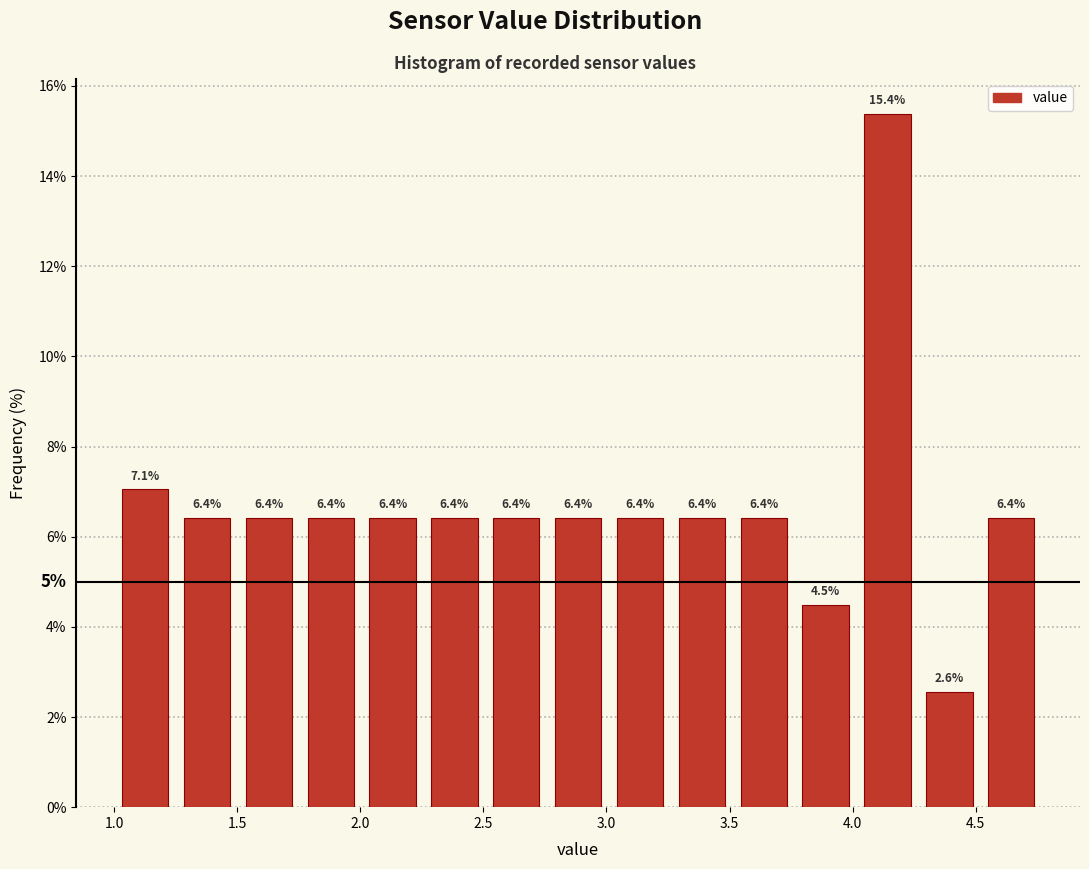

Reading left to right, list every bar in this chart as the range it spans on the x-axis followed by its height. The bar edges are not printed on the chart, so give them approximately, as read against the axis.

1.00 to 1.25: 7.1
1.25 to 1.50: 6.4
1.50 to 1.75: 6.4
1.75 to 2.00: 6.4
2.00 to 2.25: 6.4
2.25 to 2.50: 6.4
2.50 to 2.75: 6.4
2.75 to 3.00: 6.4
3.00 to 3.25: 6.4
3.25 to 3.50: 6.4
3.50 to 3.75: 6.4
3.75 to 4.00: 4.5
4.00 to 4.25: 15.4
4.25 to 4.50: 2.6
4.50 to 4.75: 6.4